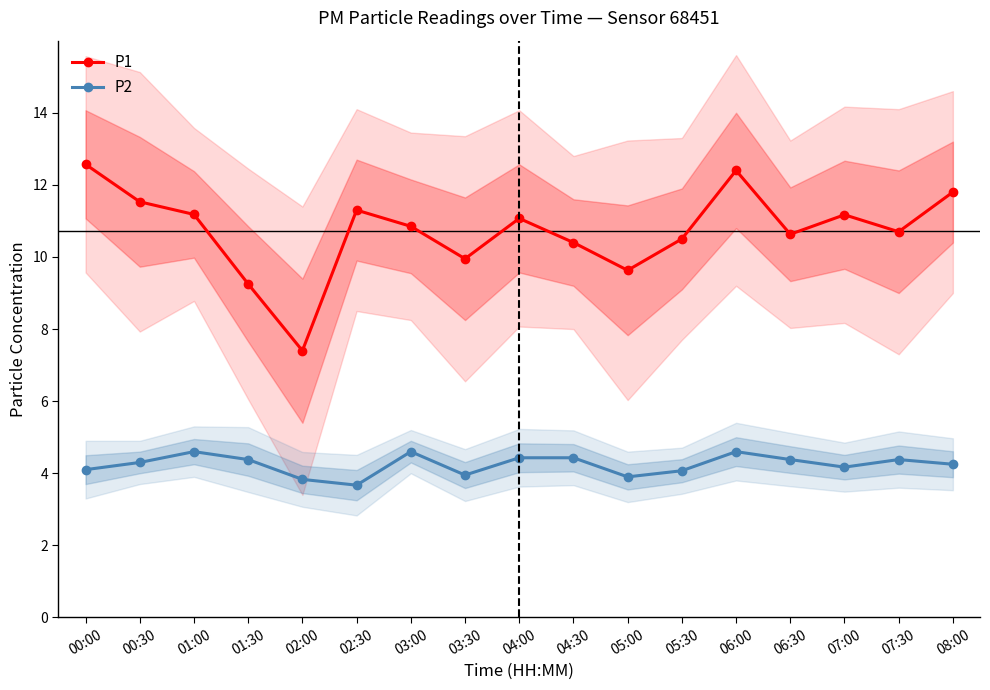

What is the label of the 13th point from the right?

02:00